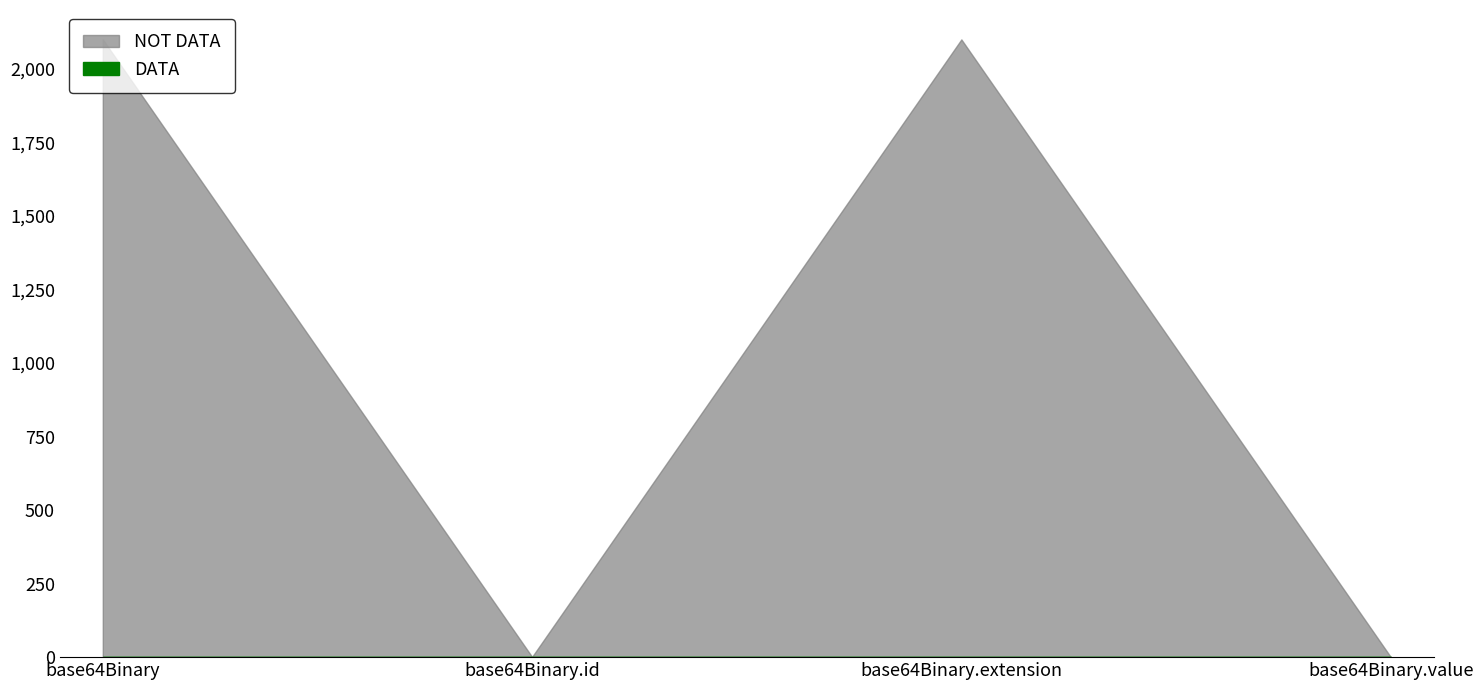

How many lines are shown in the chart?

2